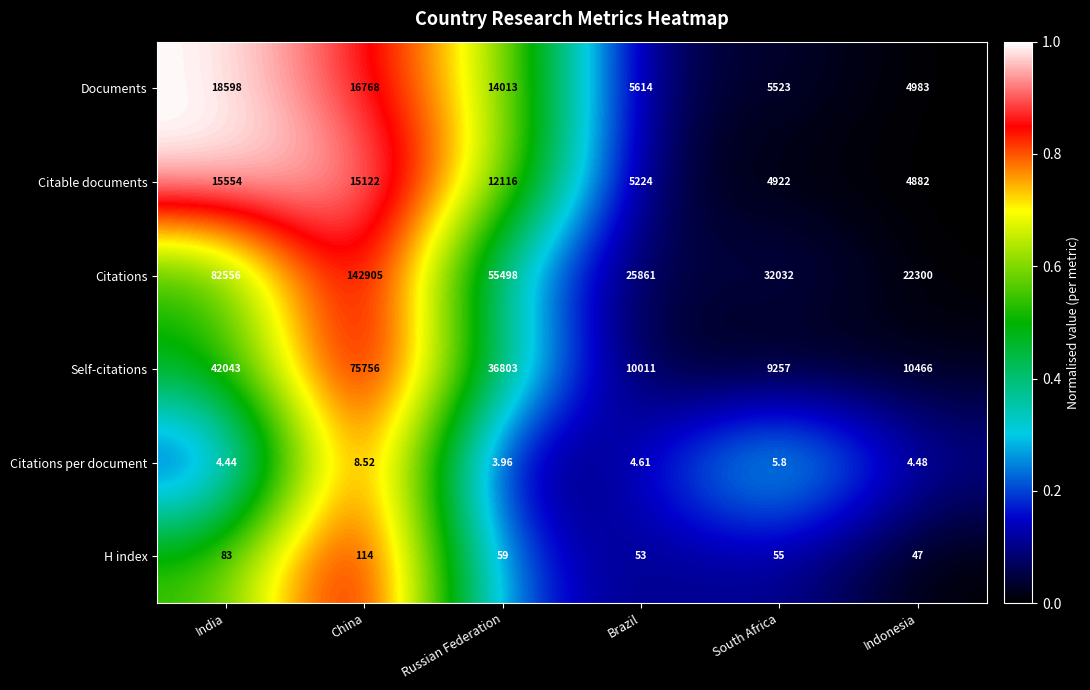

Where is Citations nearest to the value 82602?

India